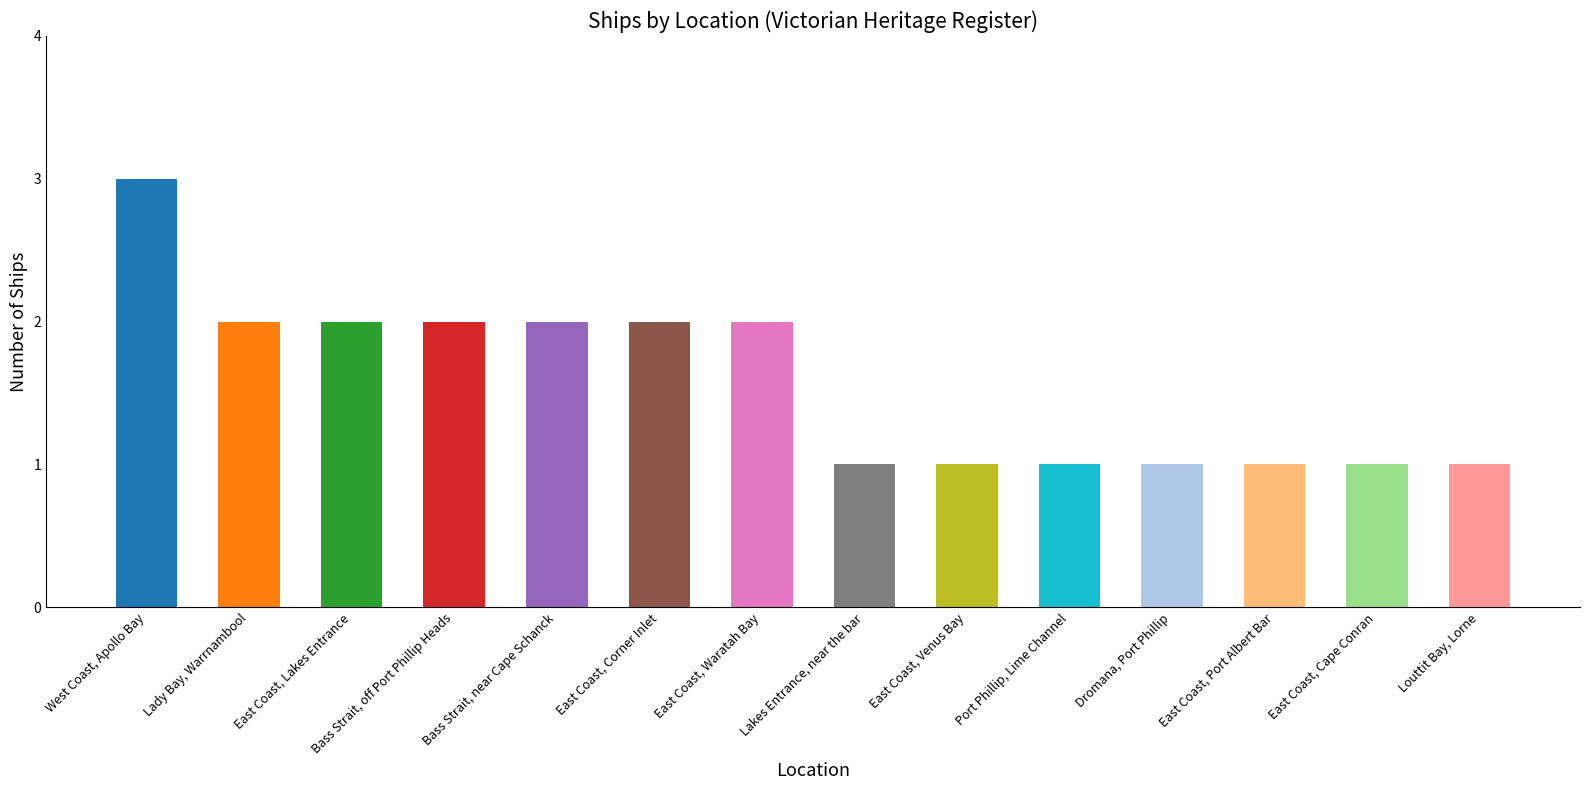

Reading left to right, list all the values displayed in this chart.

3	2	2	2	2	2	2	1	1	1	1	1	1	1